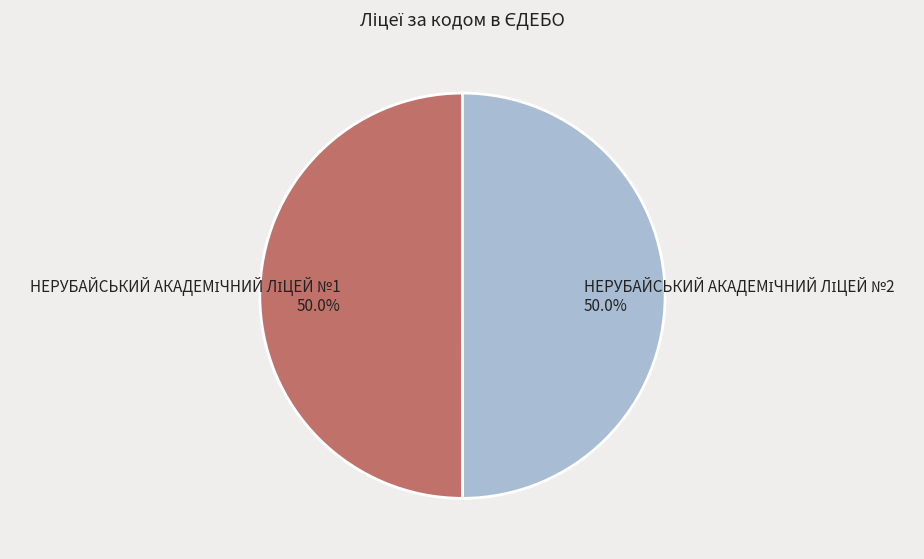

Is it true that НЕРУБАЙСЬКИЙ АКАДЕМІЧНИЙ ЛІЦЕЙ №1 is 50% of the pie?

True